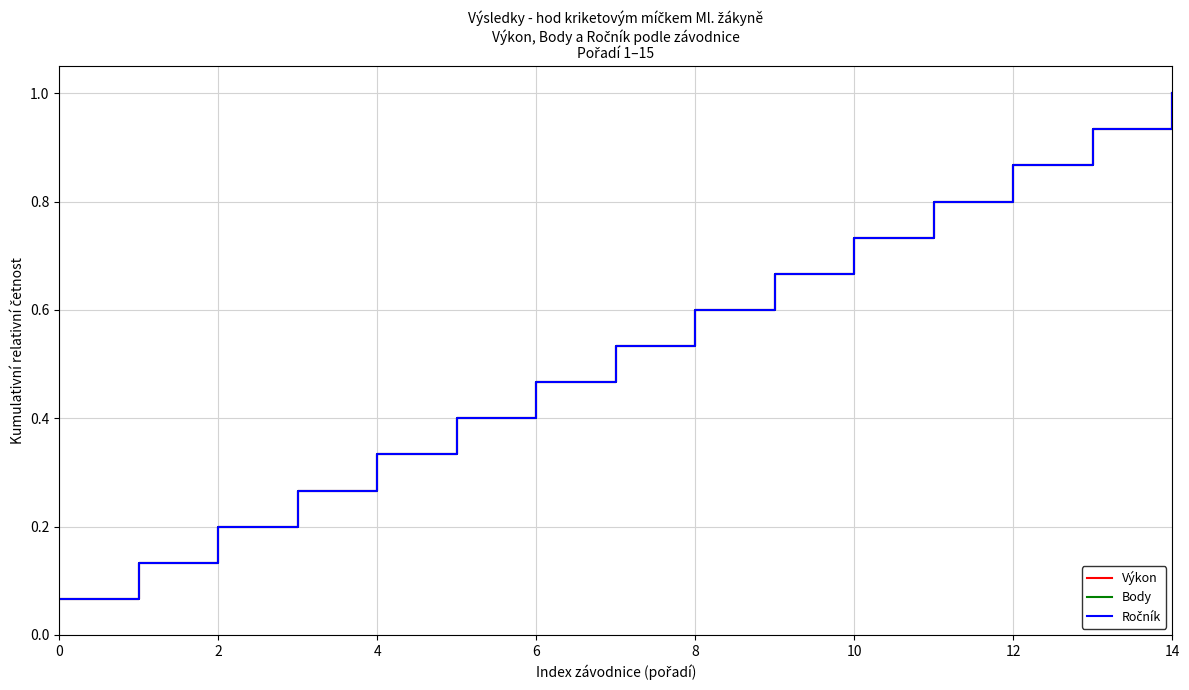

Does the chart have visible grid lines?

Yes